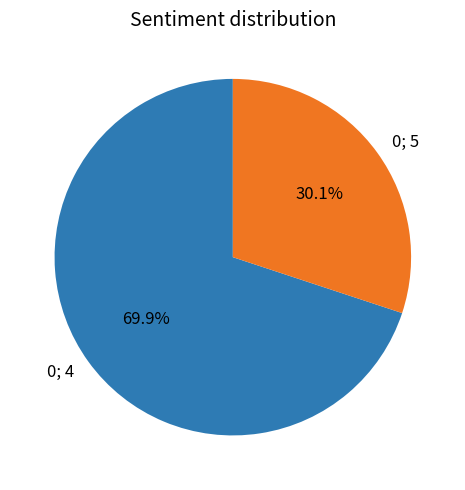

Does 0; 5 account for over 50% of the chart?

No